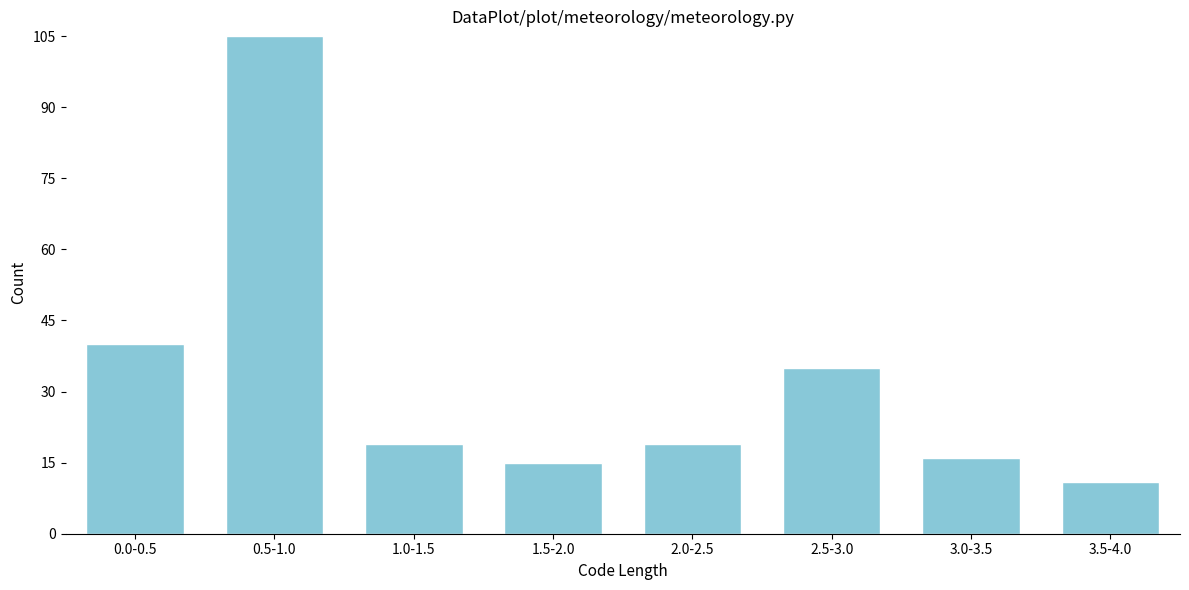

Reading right to left, what are all the values shown in this chart?

3.5-4.0=11	3.0-3.5=16	2.5-3.0=35	2.0-2.5=19	1.5-2.0=15	1.0-1.5=19	0.5-1.0=105	0.0-0.5=40